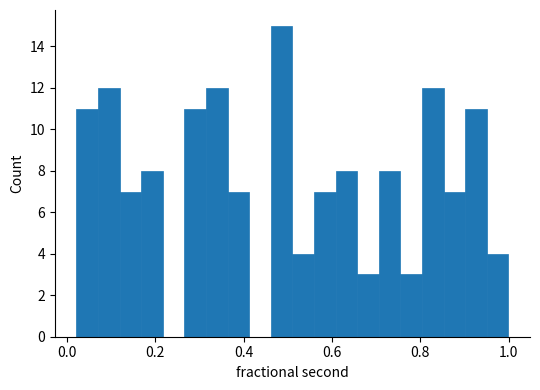

Around what value on the x-axis is the tallest bar? Give the approximate position of its centre, as read against the axis.

0.48